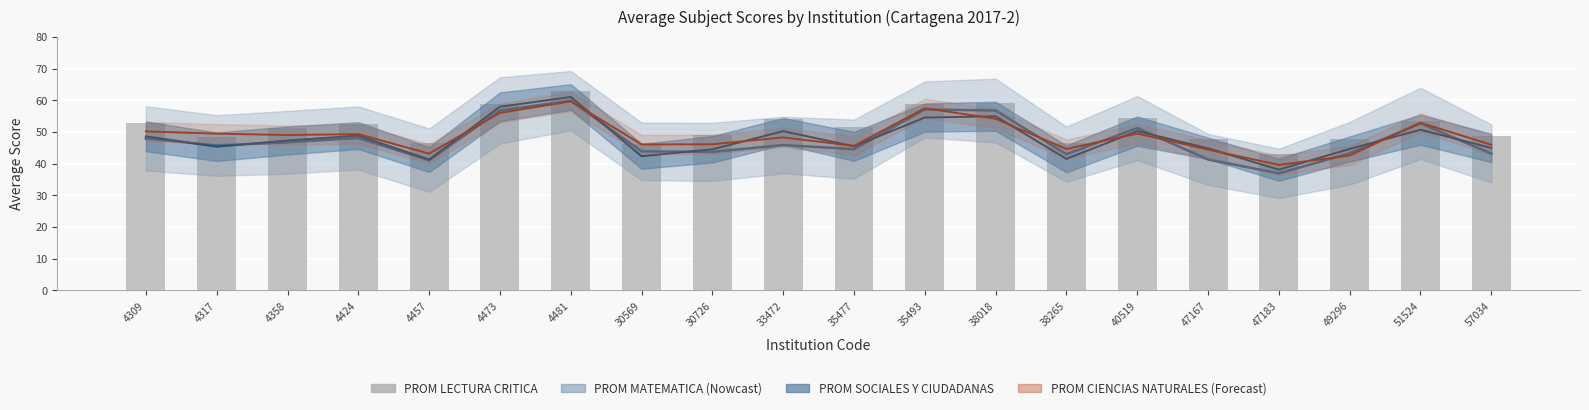

The chart shows a value of 48.9 at 30726. True or false?

True